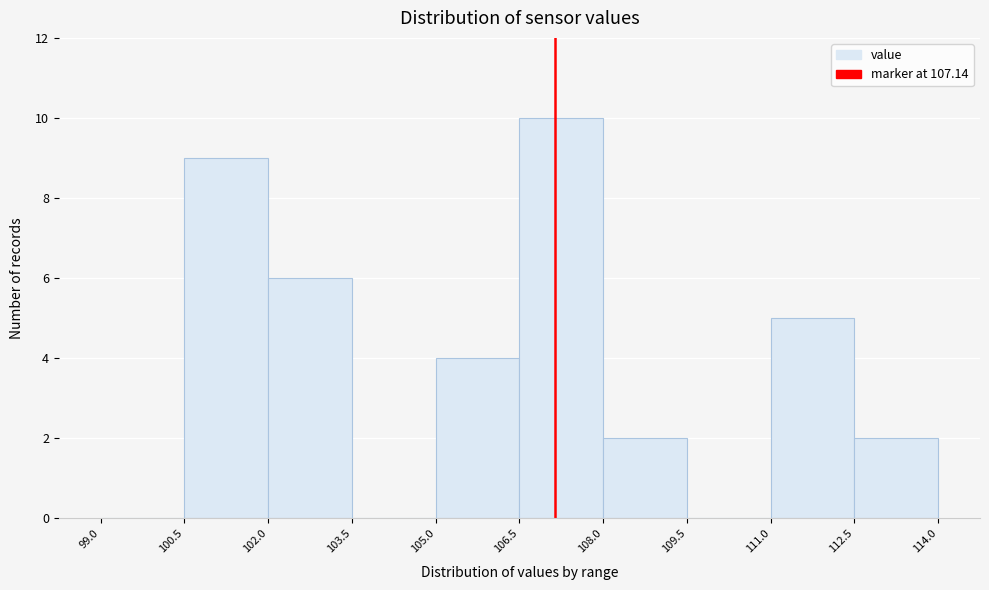

Which range on the x-axis has the tallest bar?

106.5 to 108.0